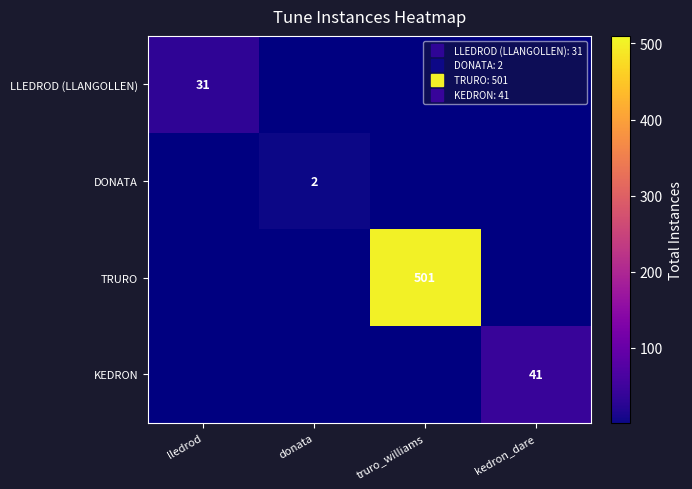

At how many categories does at least one series exceed 298?

1